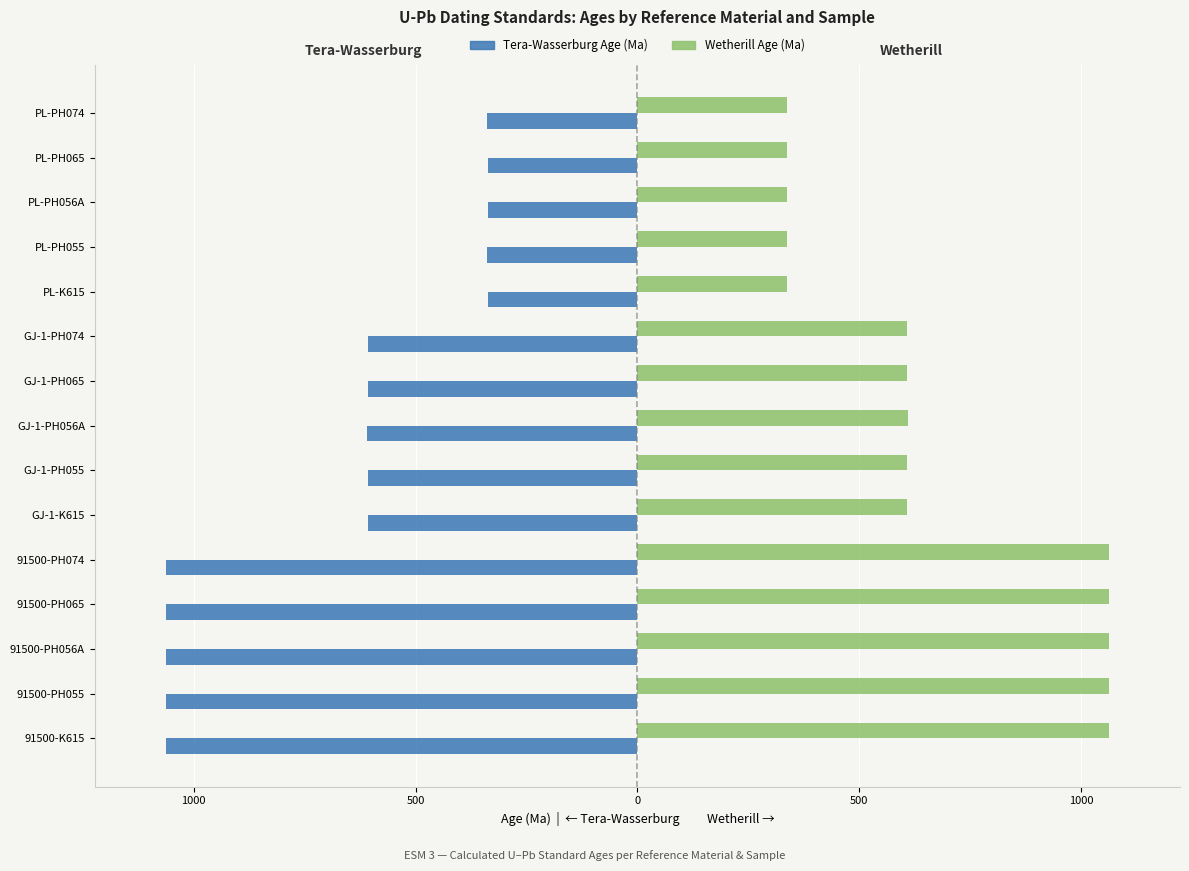

What are all the series names shown in the legend?

Tera-Wasserburg Age (Ma), Wetherill Age (Ma)